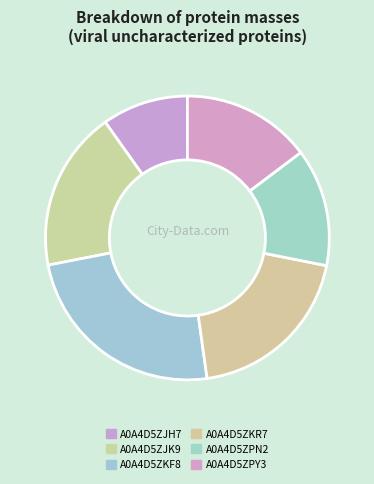

To the nearest percent, what is the average slice percentage?

17%